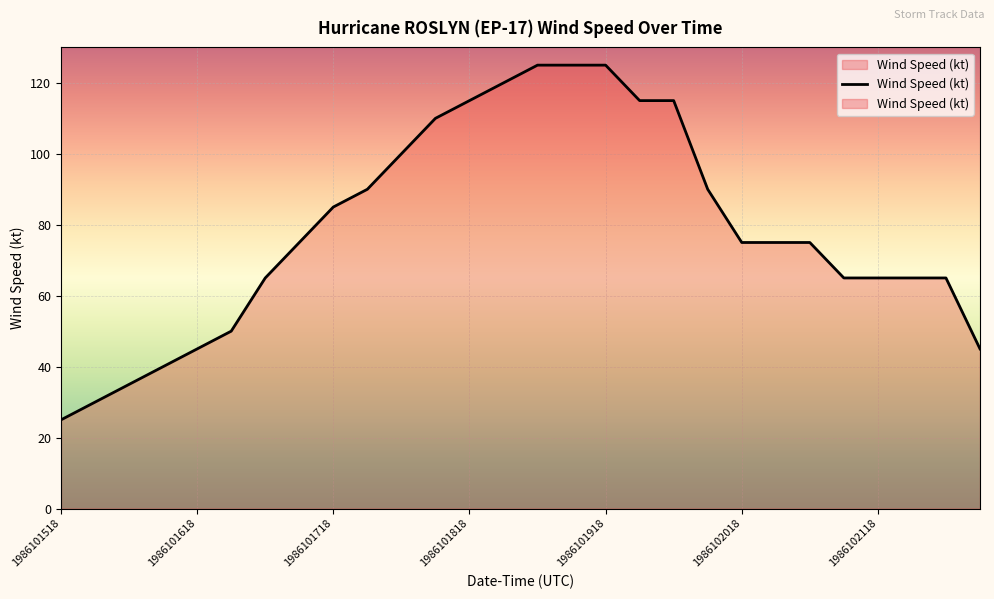

Which category has the lowest value across all series?

1986101518